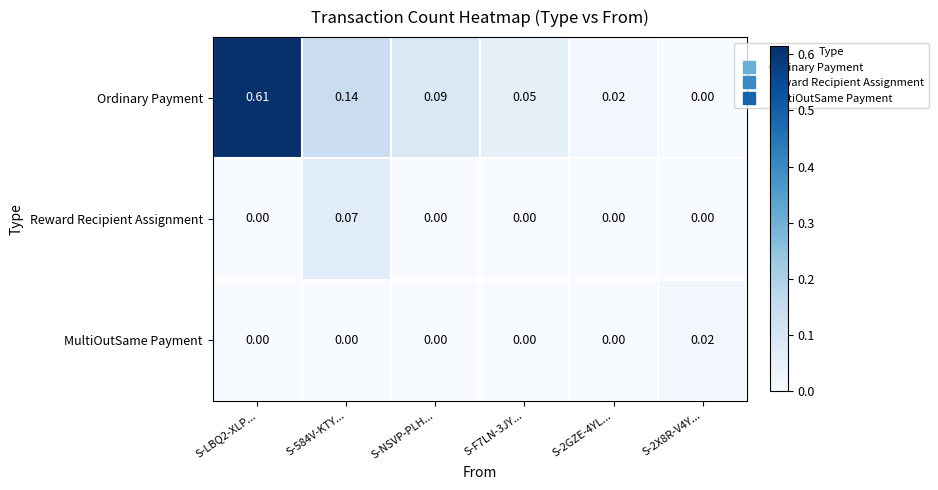

List the series in order of their peak value, lowest first.

MultiOutSame Payment, Reward Recipient Assignment, Ordinary Payment